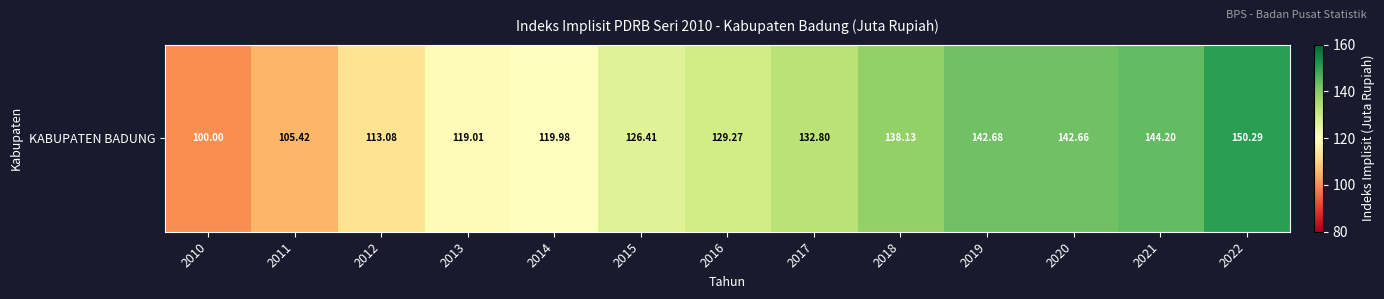

At which label is the value closest to 125?

2015